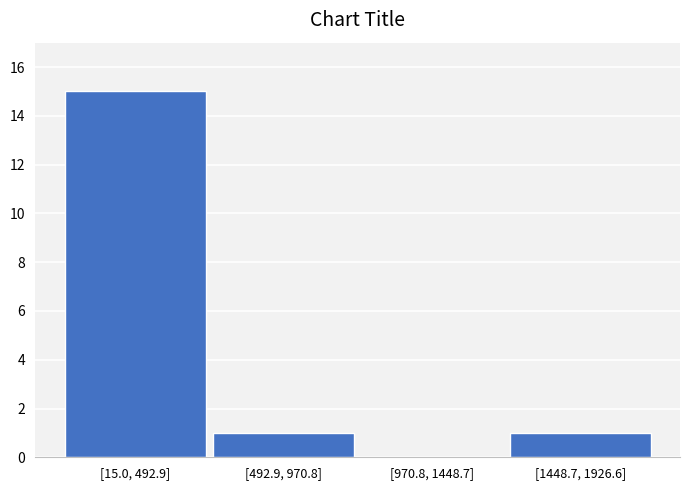

Reading left to right, list all the values displayed in this chart.

[15.0, 492.9]=15	[492.9, 970.8]=1	[970.8, 1448.7]=0	[1448.7, 1926.6]=1